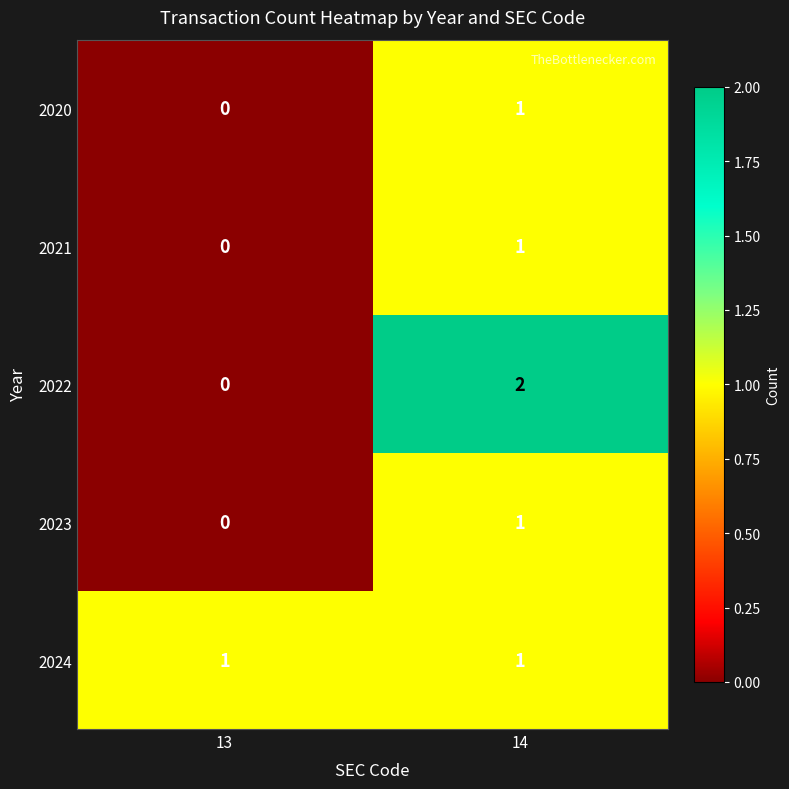

What is the total value across all series at 14?

6